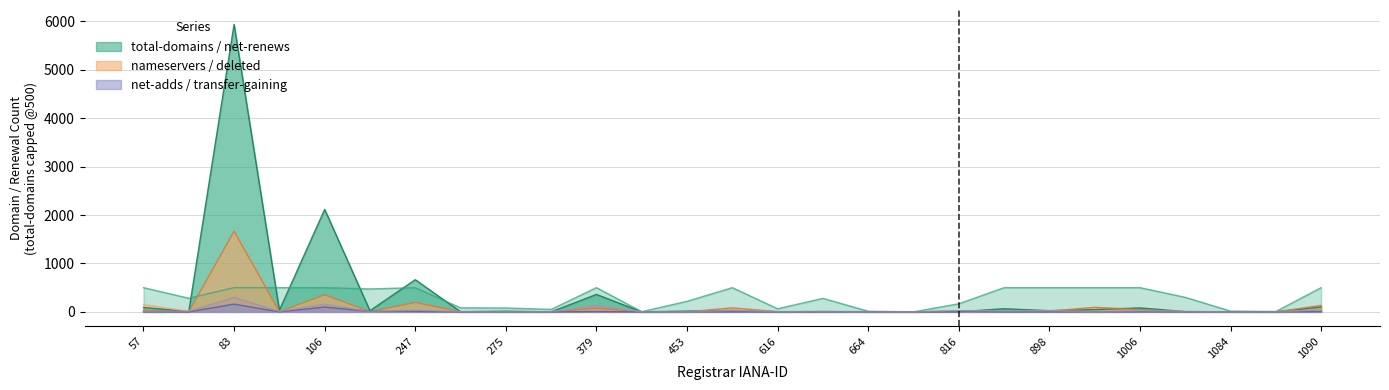

Does the chart display data point markers on the line(s)?

No